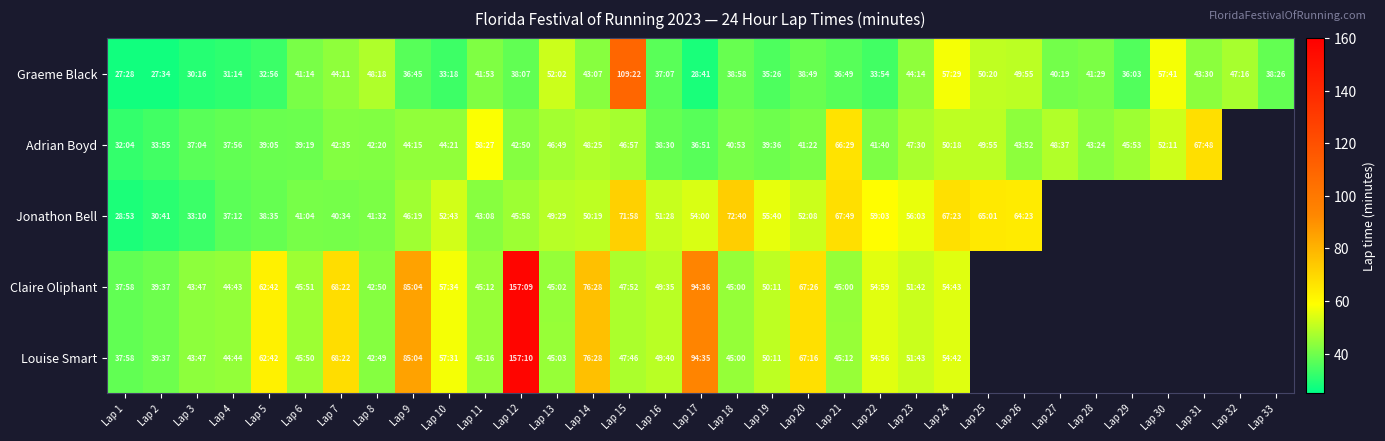

At which label does Claire Oliphant first exceed 57?

Lap 5